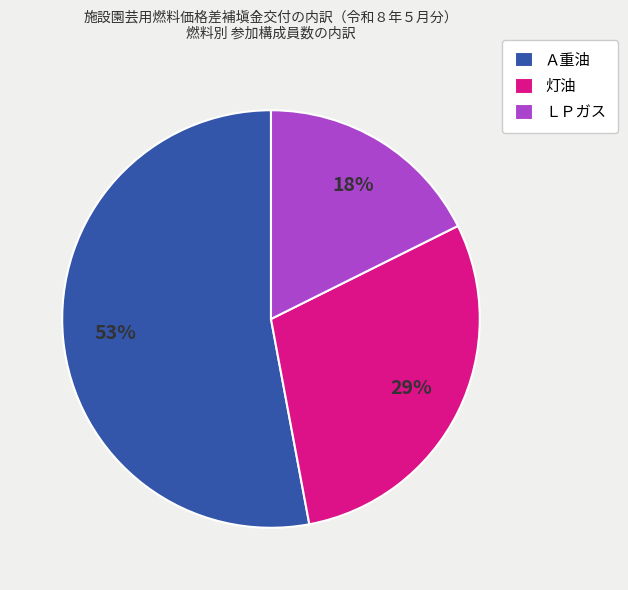

To the nearest percent, what portion does ＬＰガス represent?

18%